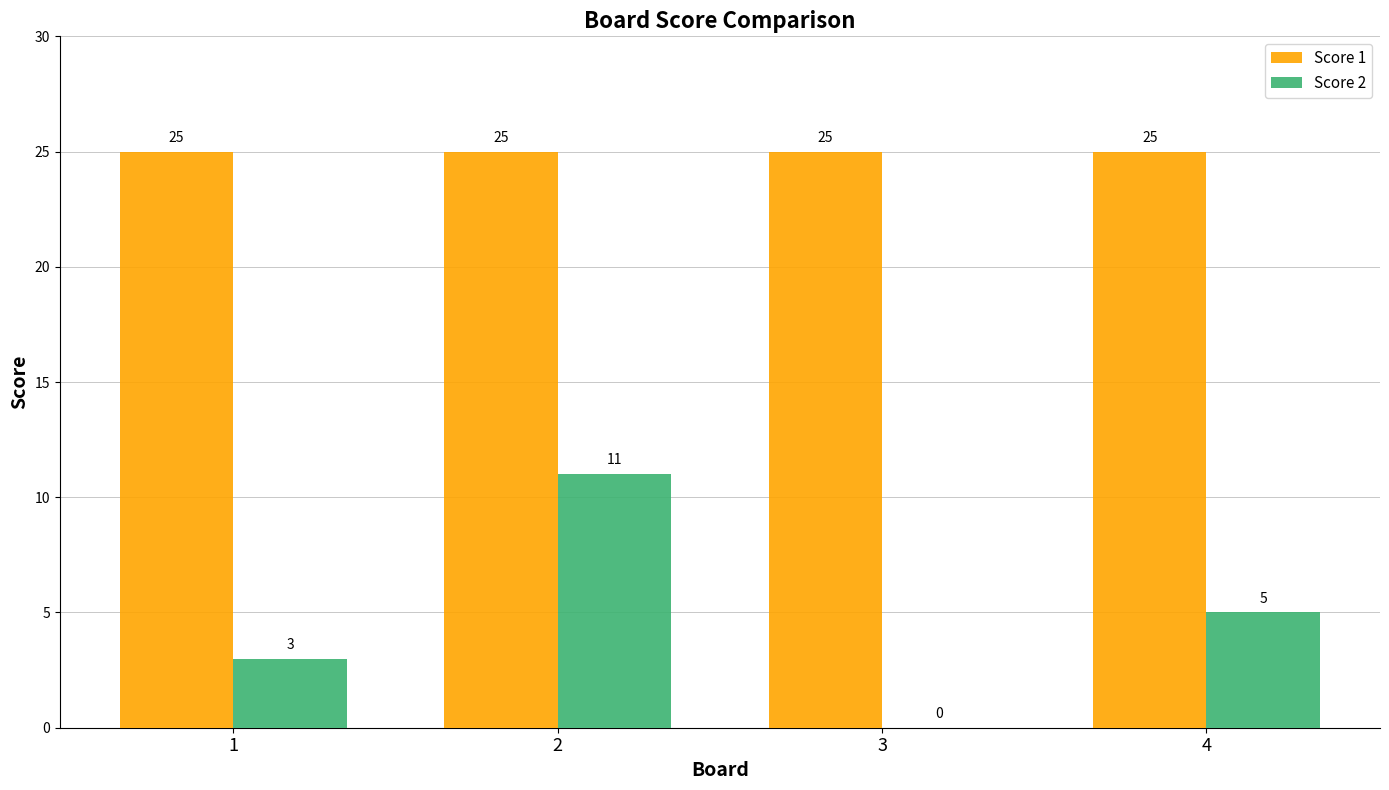

What is the maximum value for Score 1?

25